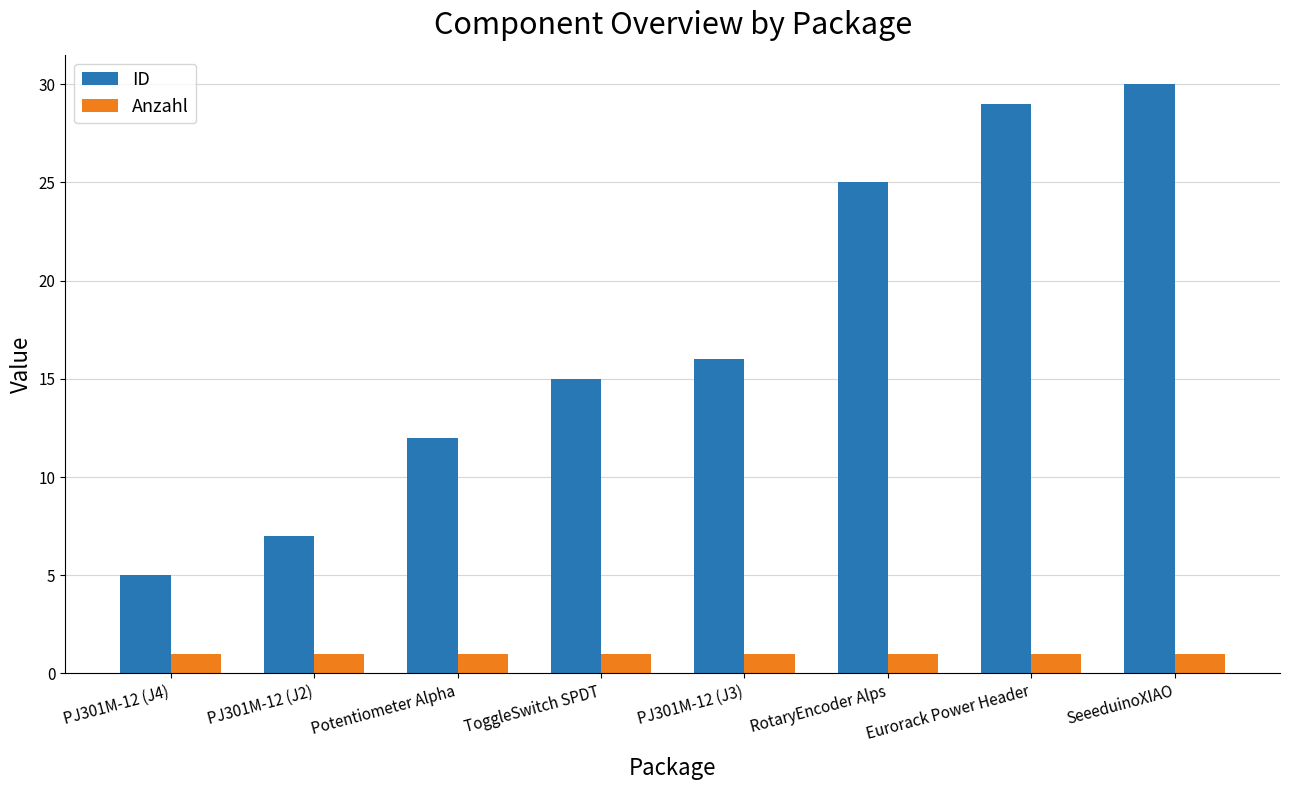

What is the sum of all ID values?

139